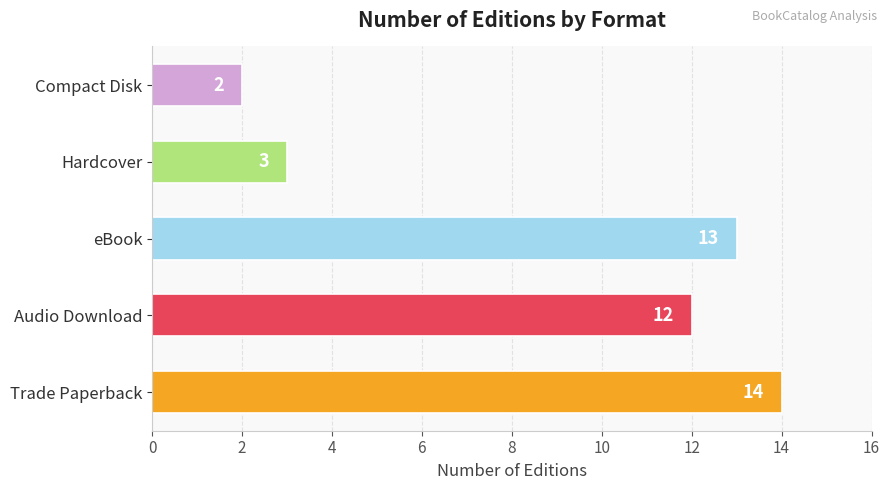

What is the maximum value shown in the chart?

14